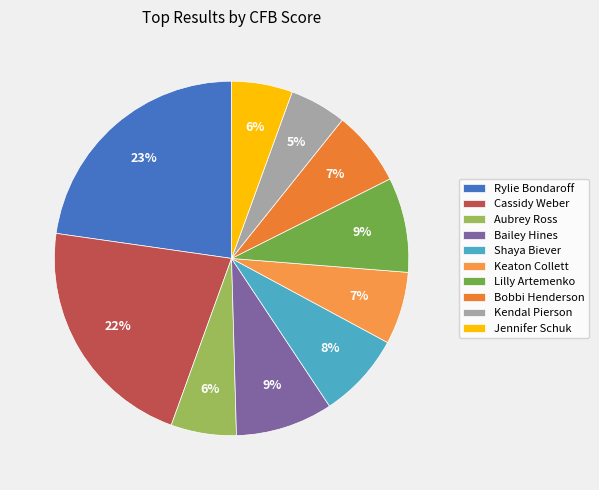

Does any single category account for the majority?

No